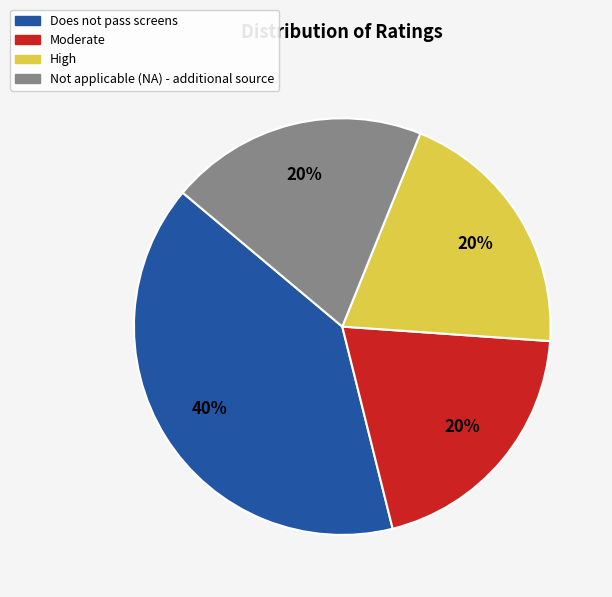

Between Does not pass screens and High, which is larger?

Does not pass screens